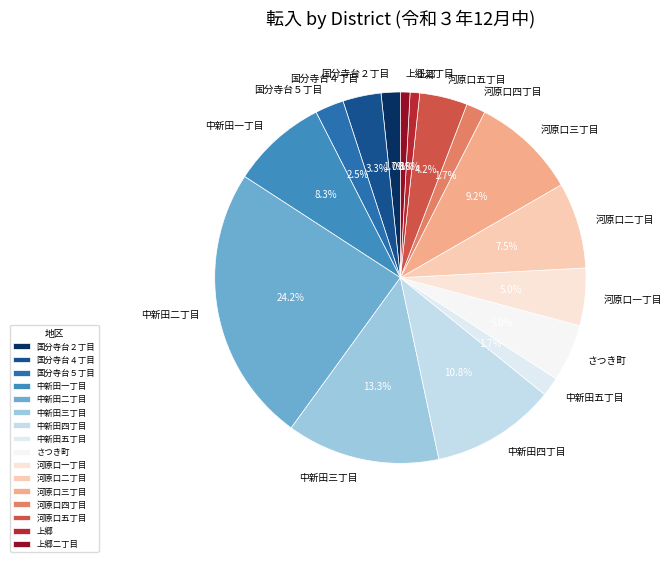

Is 河原口三丁目 the majority of the pie?

No